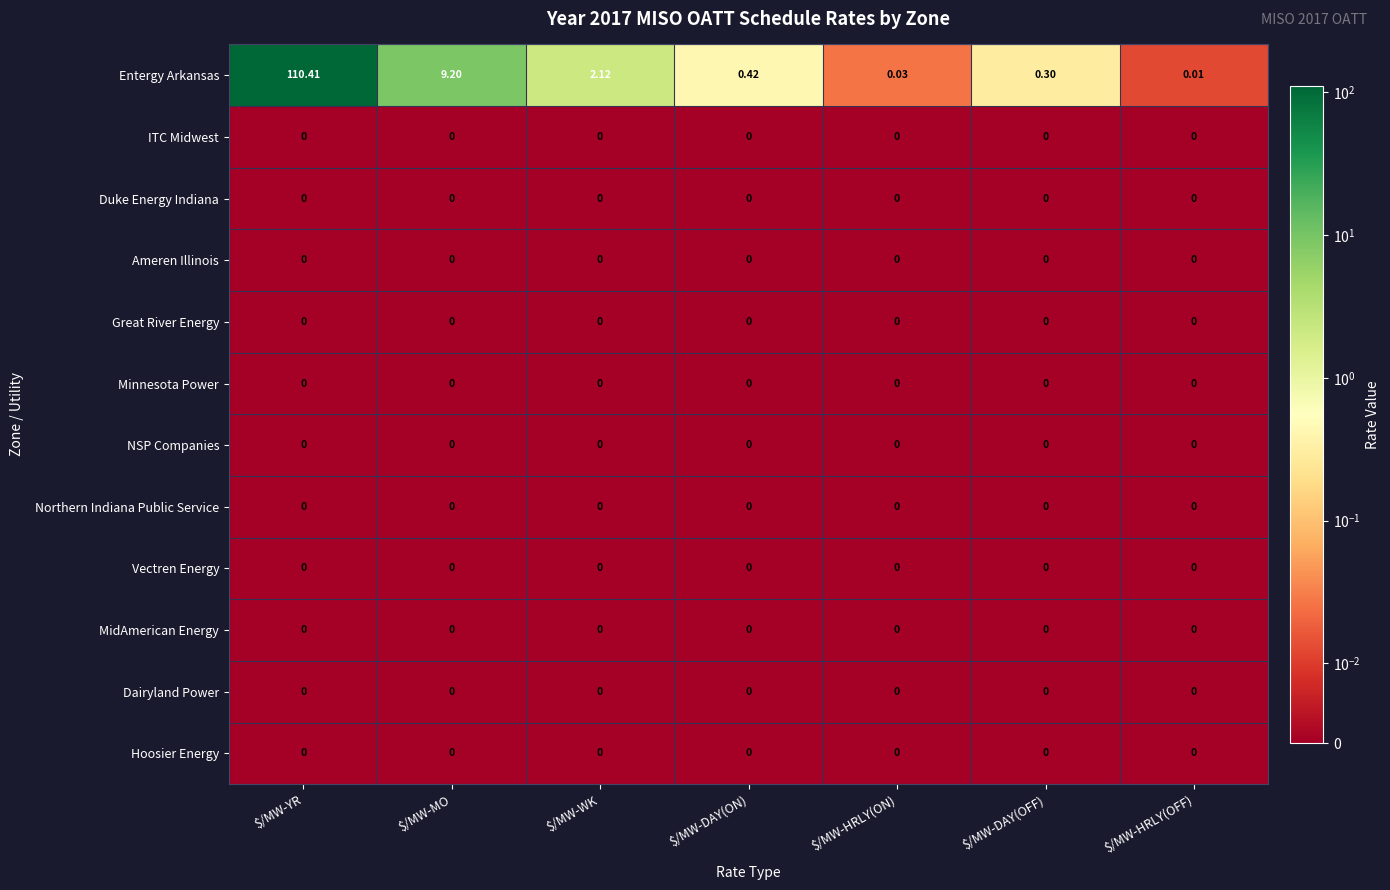

At which label does Entergy Arkansas reach its peak?

$/MW-YR